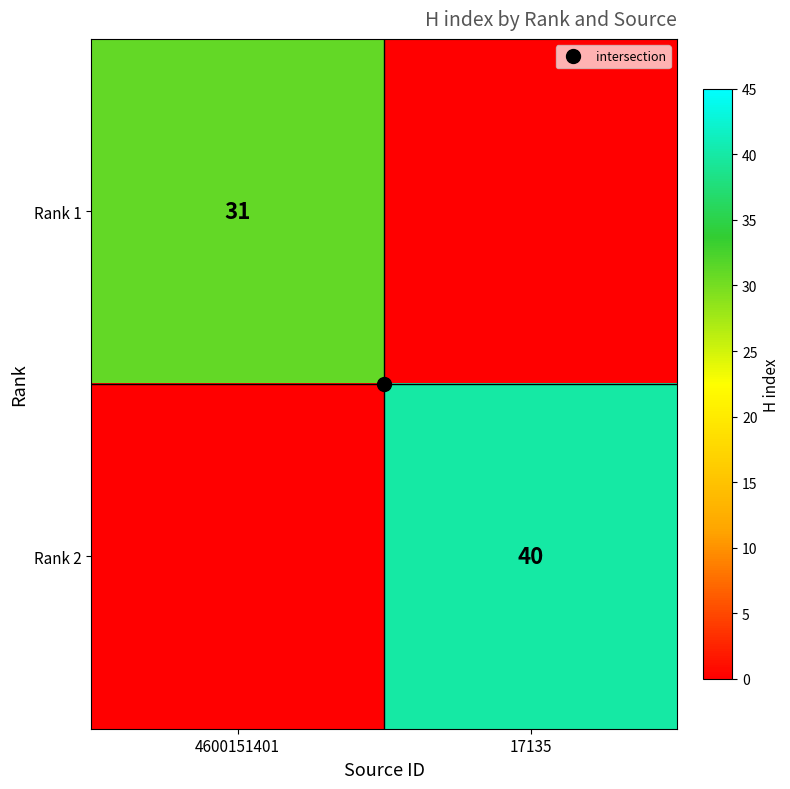

The value of Rank 1 at 4600151401 is 20. True or false?

False